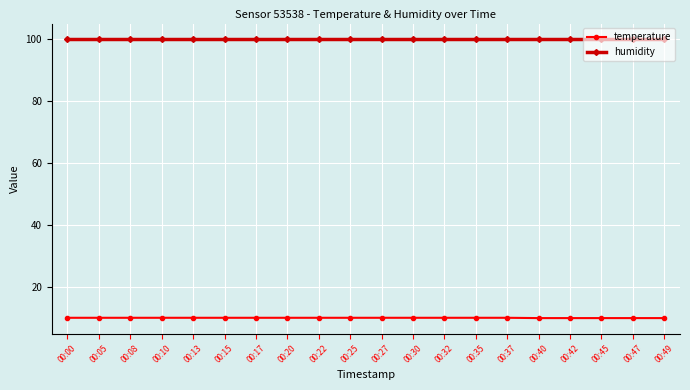

Count the number of categories in the chart.

20